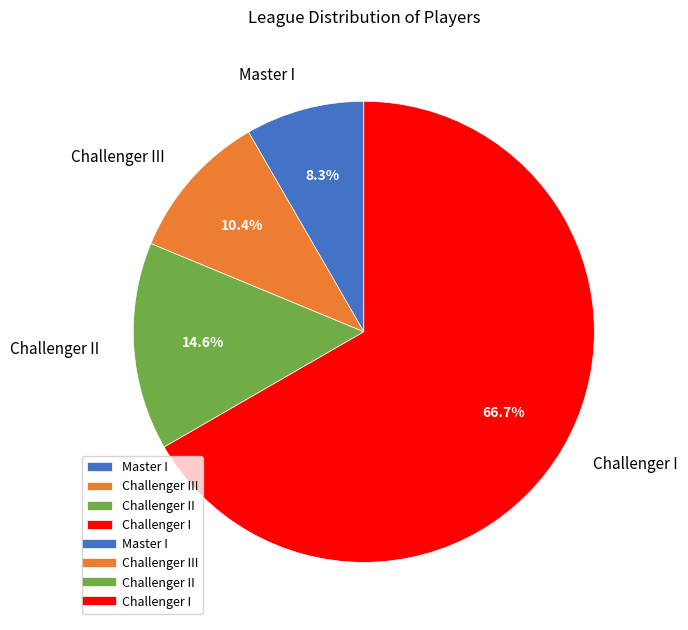

Which has a higher value, Challenger II or Master I?

Challenger II